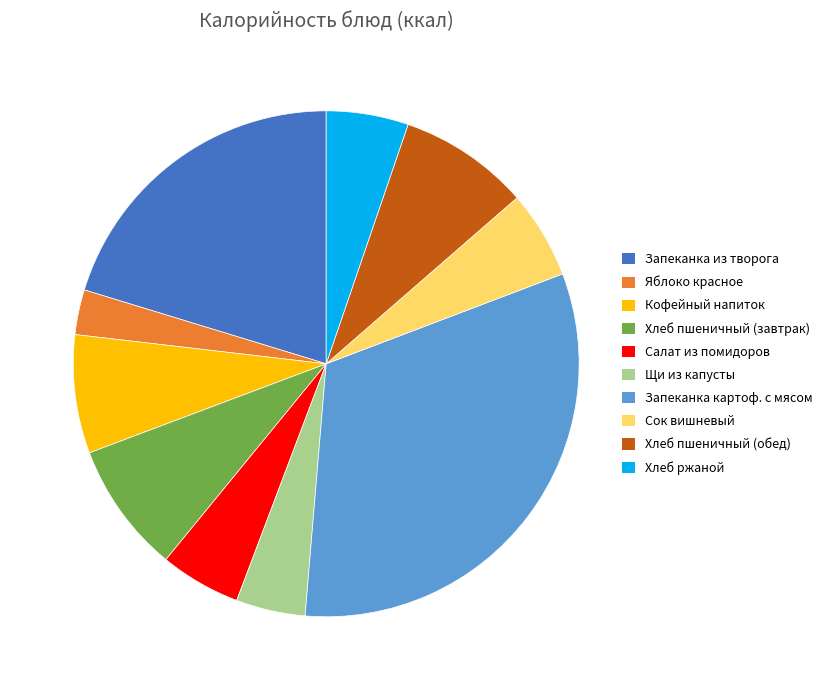

Which category has the smallest portion of the pie?

Яблоко красное